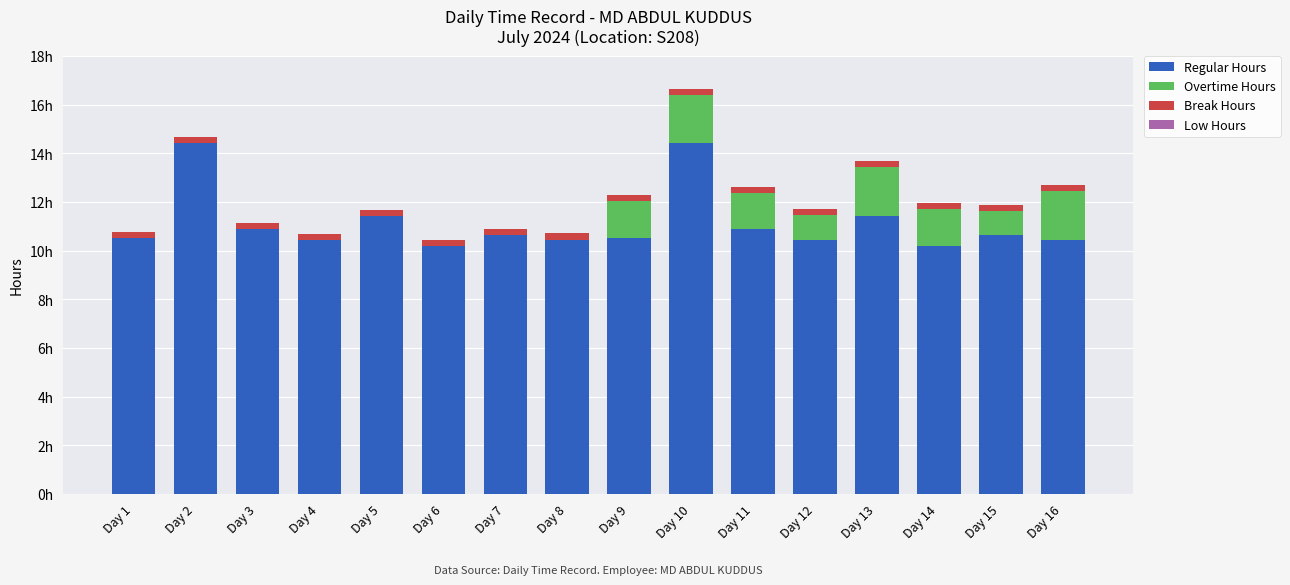

Are the bars horizontal?

No